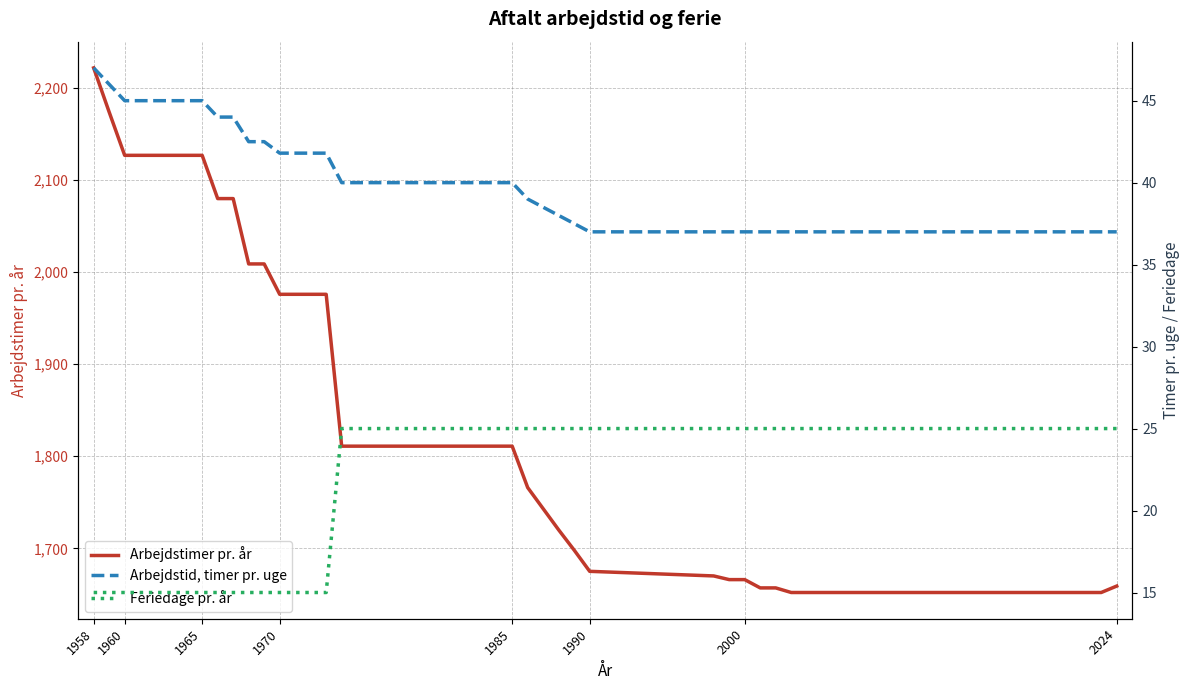

Rank the series by their maximum value, from highest to lowest.

Arbejdstimer pr. år, Arbejdstid, timer pr. uge, Feriedage pr. år